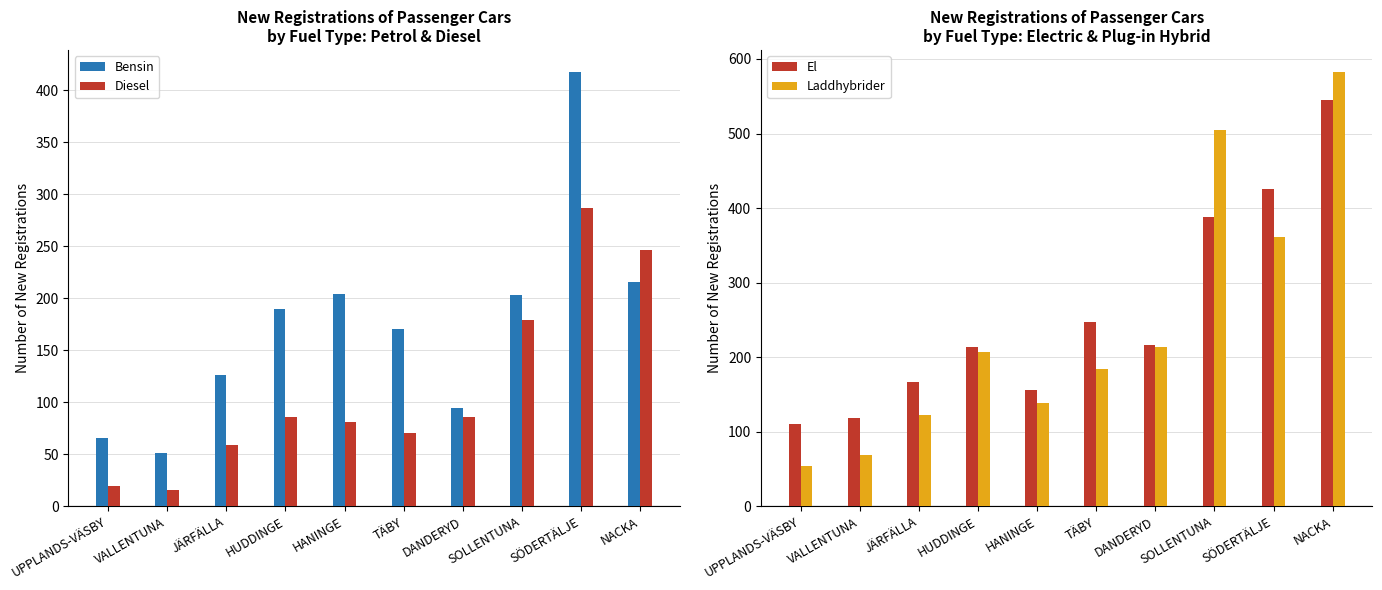

Reading left to right, what are all the values shown in this chart?

Bensin: UPPLANDS-VÄSBY=66	VALLENTUNA=51	JÄRFÄLLA=126	HUDDINGE=190	HANINGE=204	TÄBY=170	DANDERYD=94	SOLLENTUNA=203	SÖDERTÄLJE=418	NACKA=216
Diesel: UPPLANDS-VÄSBY=19	VALLENTUNA=16	JÄRFÄLLA=59	HUDDINGE=86	HANINGE=81	TÄBY=70	DANDERYD=86	SOLLENTUNA=179	SÖDERTÄLJE=287	NACKA=246
El: UPPLANDS-VÄSBY=110	VALLENTUNA=118	JÄRFÄLLA=166	HUDDINGE=214	HANINGE=156	TÄBY=247	DANDERYD=216	SOLLENTUNA=388	SÖDERTÄLJE=425	NACKA=545
Laddhybrider: UPPLANDS-VÄSBY=54	VALLENTUNA=68	JÄRFÄLLA=122	HUDDINGE=207	HANINGE=138	TÄBY=184	DANDERYD=213	SOLLENTUNA=505	SÖDERTÄLJE=361	NACKA=583